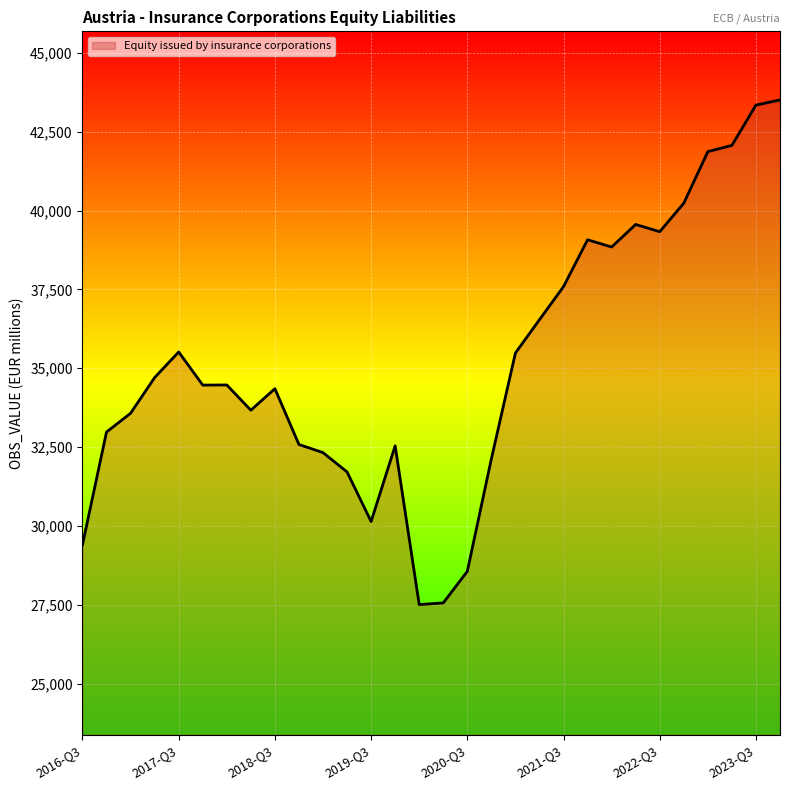

What is the minimum value shown in the chart?

27508